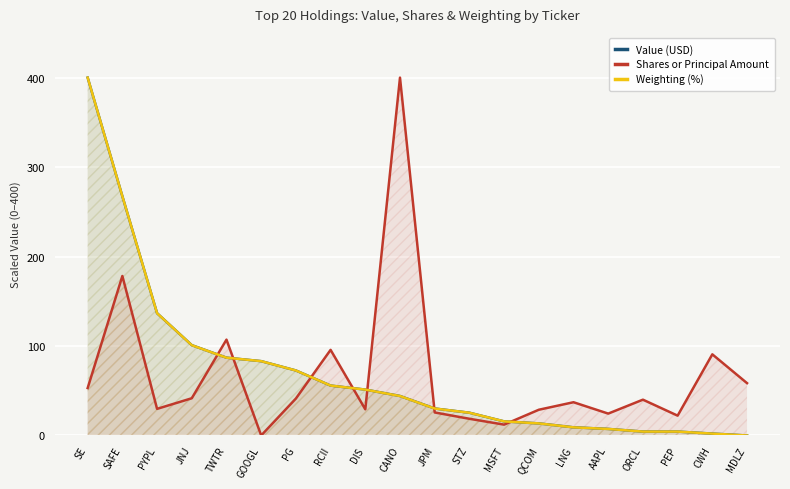

What is the difference between the Weighting (%) values at TWTR and MSFT?

71.2